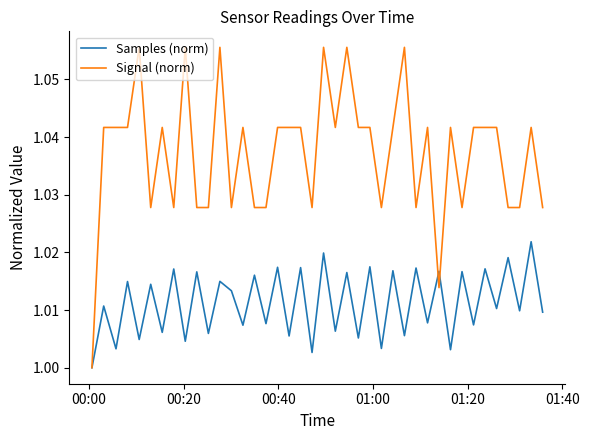

Which series has the largest range (max minus min)?

Signal (norm)